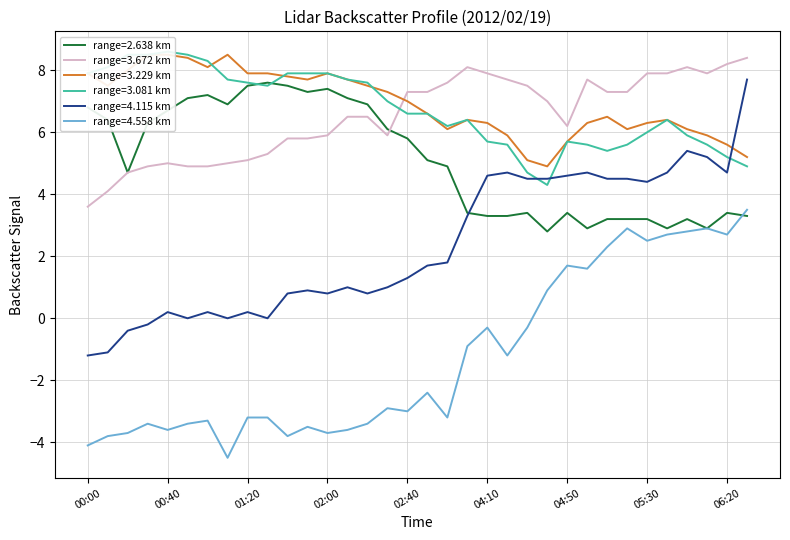

How many data points in 3.672 are above 7?

16